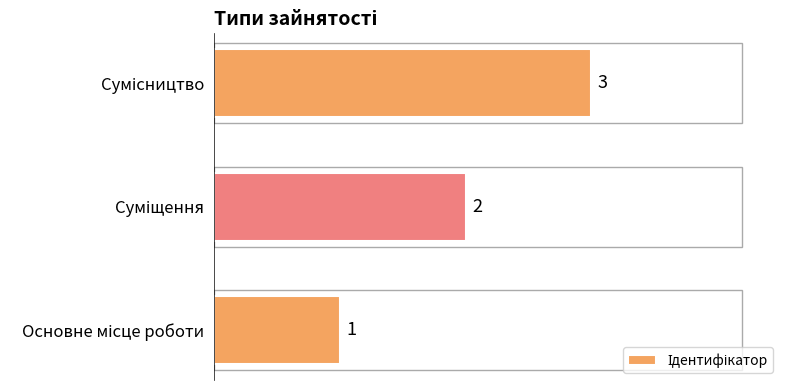

How many values are below 2?

1